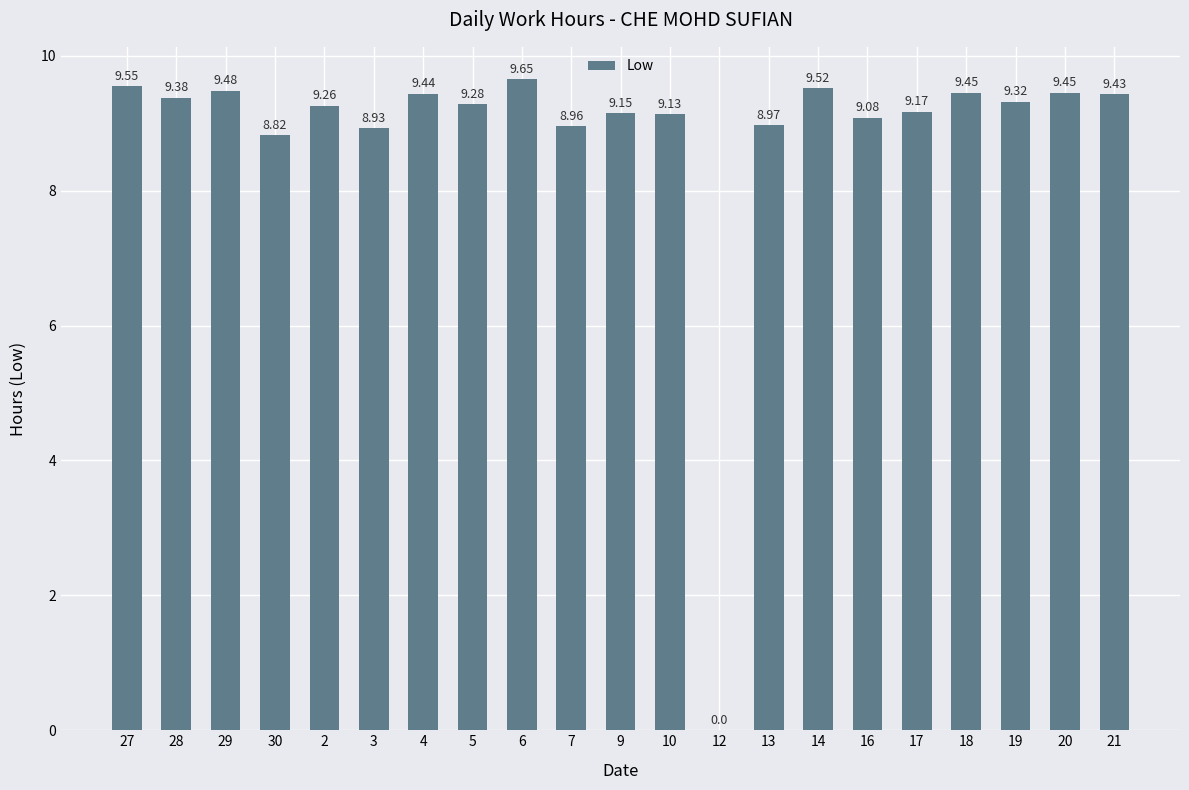

What is the ratio of the value at 19 to the value at 30?

1.1